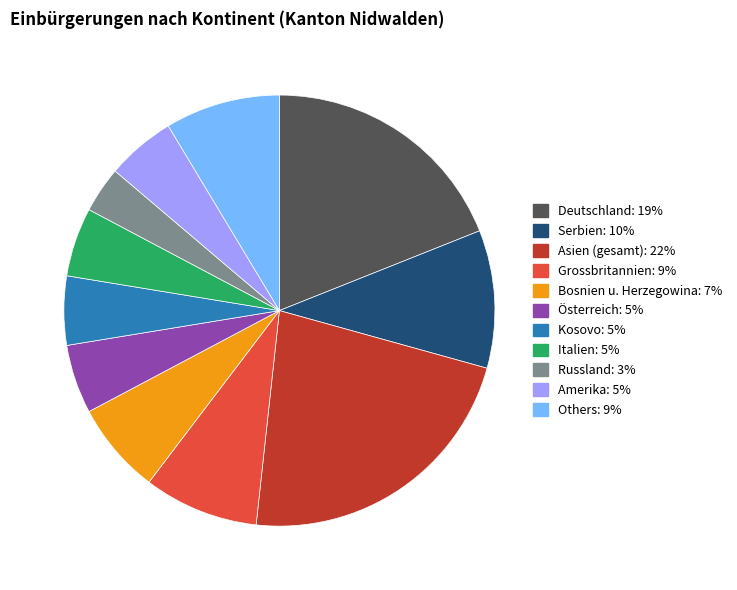

Does any single category account for the majority?

No